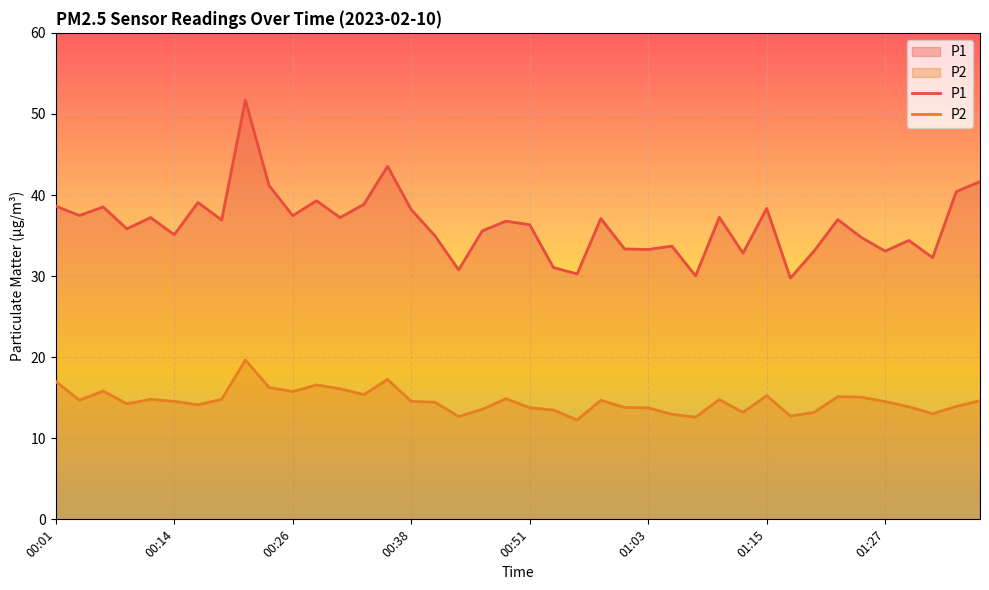

What is the value of the P2 point at the 36th from the left?

14.5